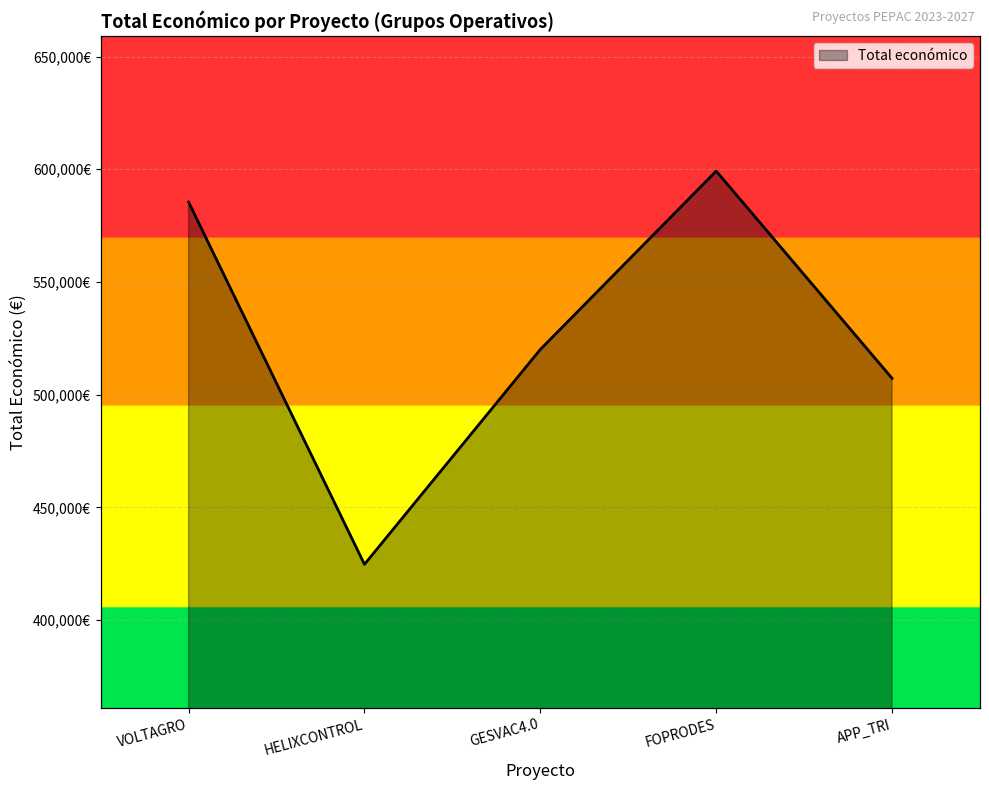

At which label does the data first exceed 520062?

VOLTAGRO